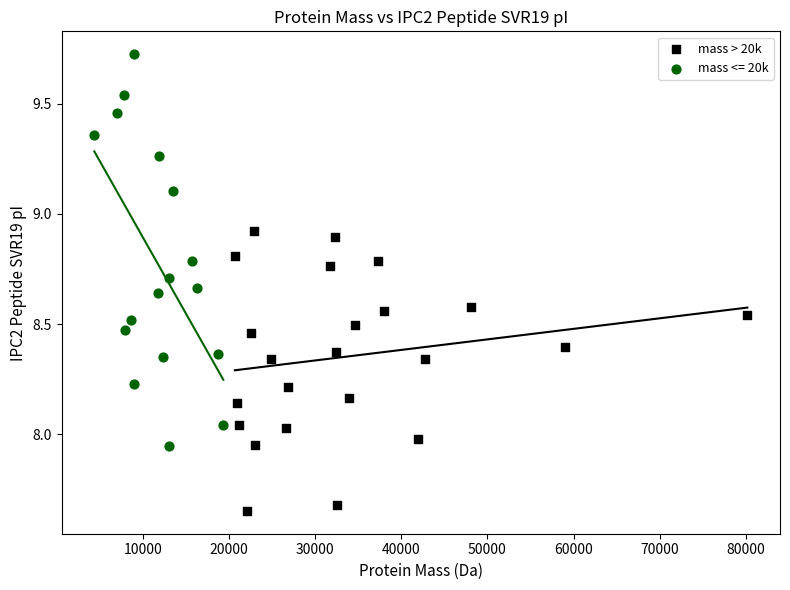

Which series reaches the maximum Y coordinate?

mass <= 20k